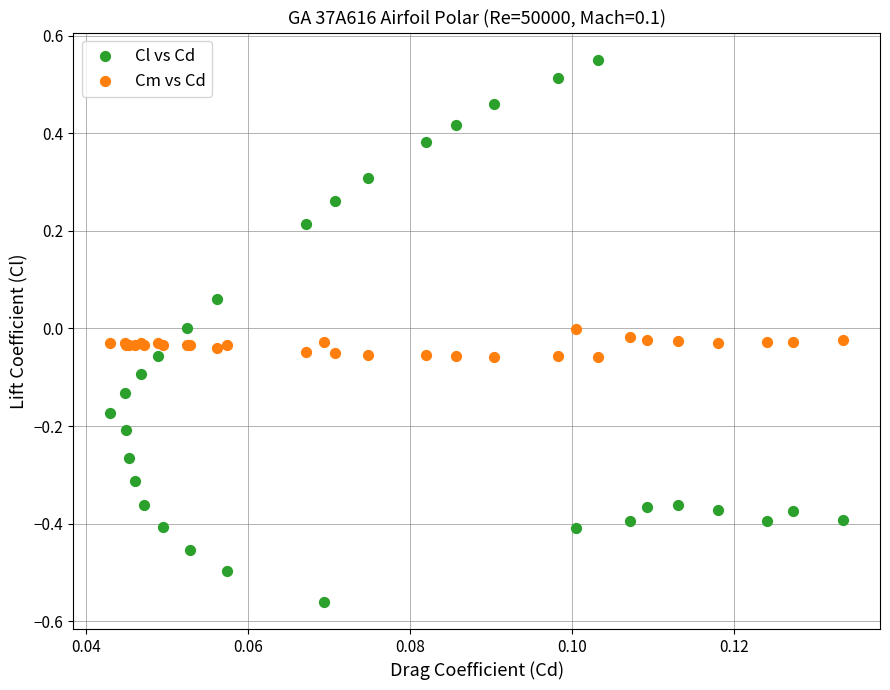

Which series has the widest spread of Y values?

Cl vs Cd